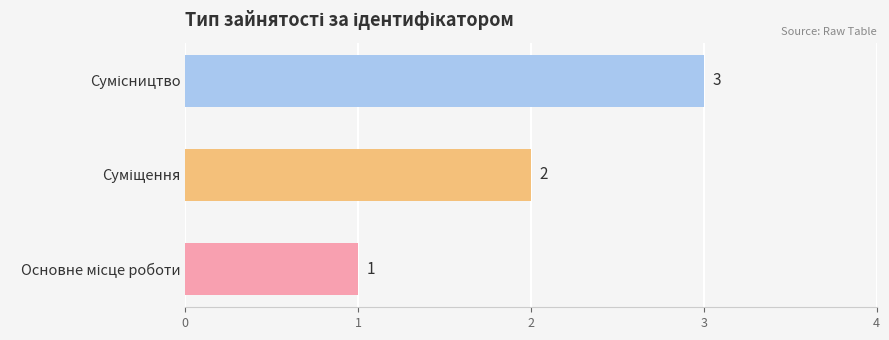

Count the values in the range 1 to 3.

3